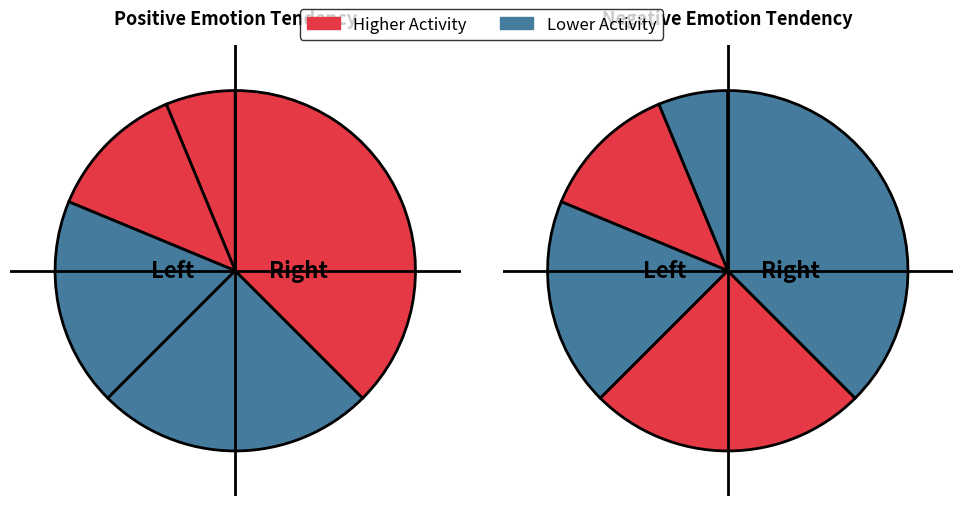

Do 3 and 1 together represent more than half of the pie?

No